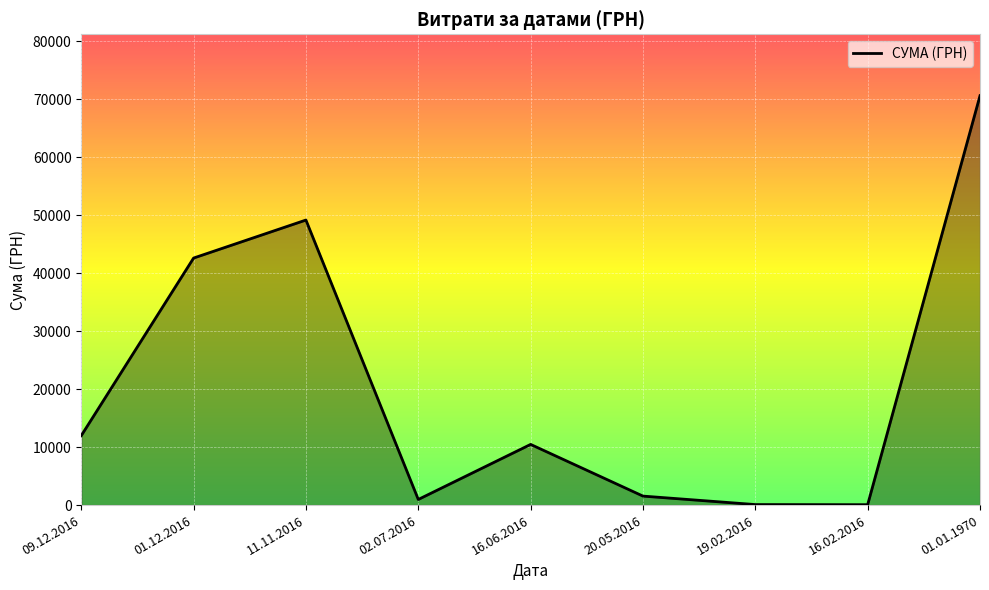

Where is the data nearest to the value 35323?

01.12.2016